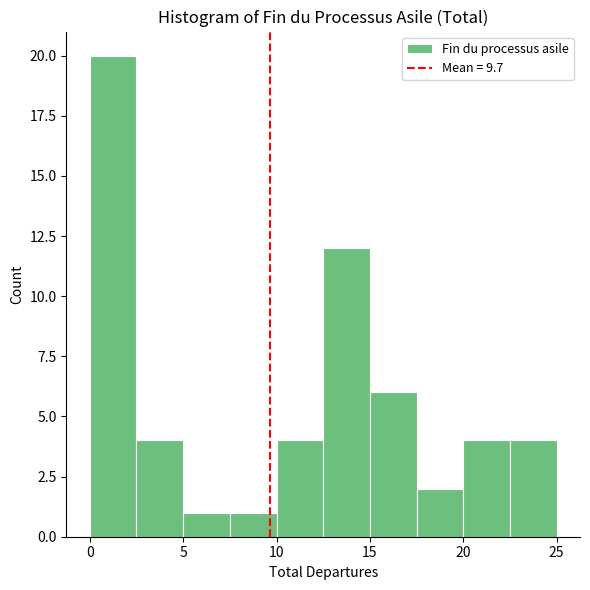

Which range on the x-axis has the tallest bar?

0.0 to 2.5